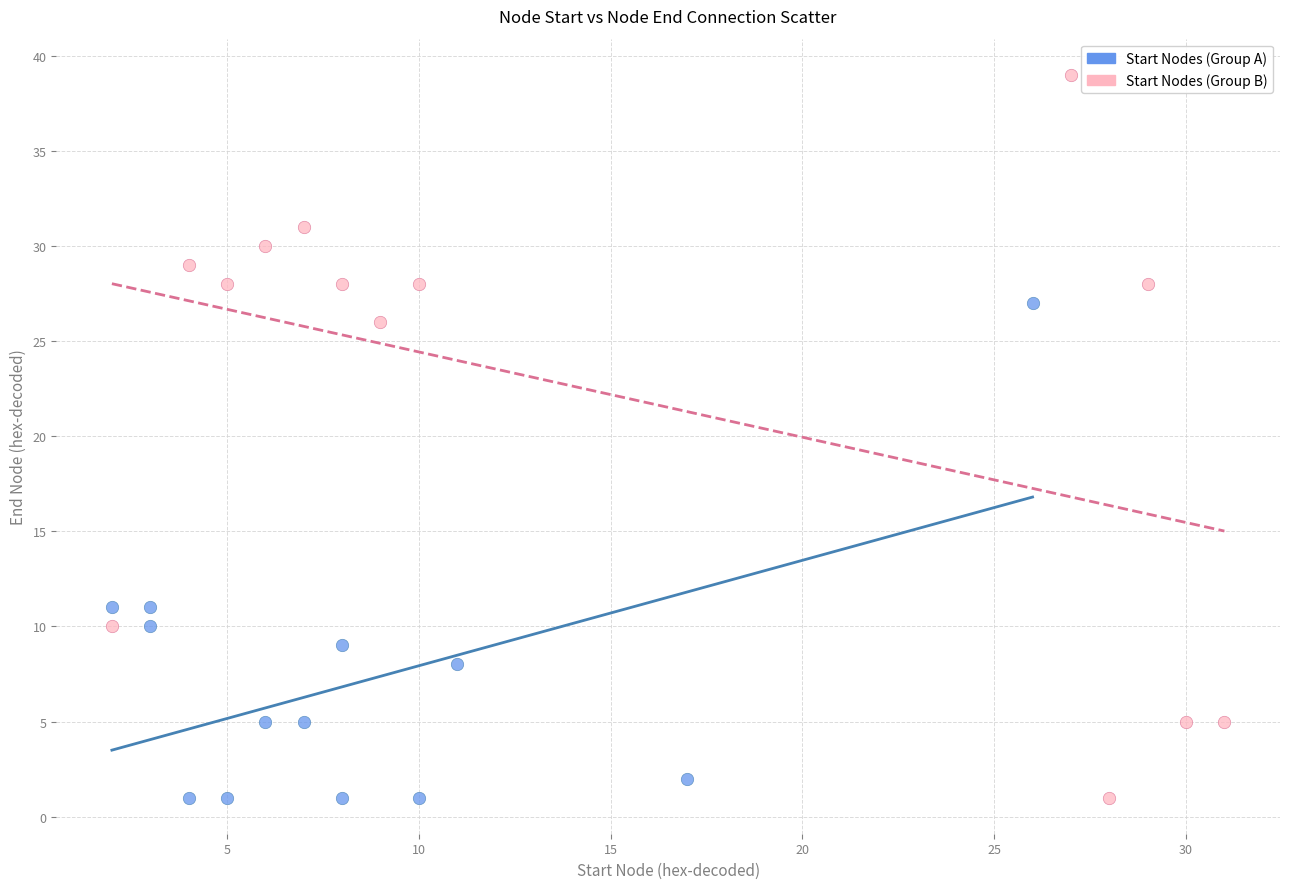

Which series reaches the maximum Y coordinate?

Start Nodes (Group B)